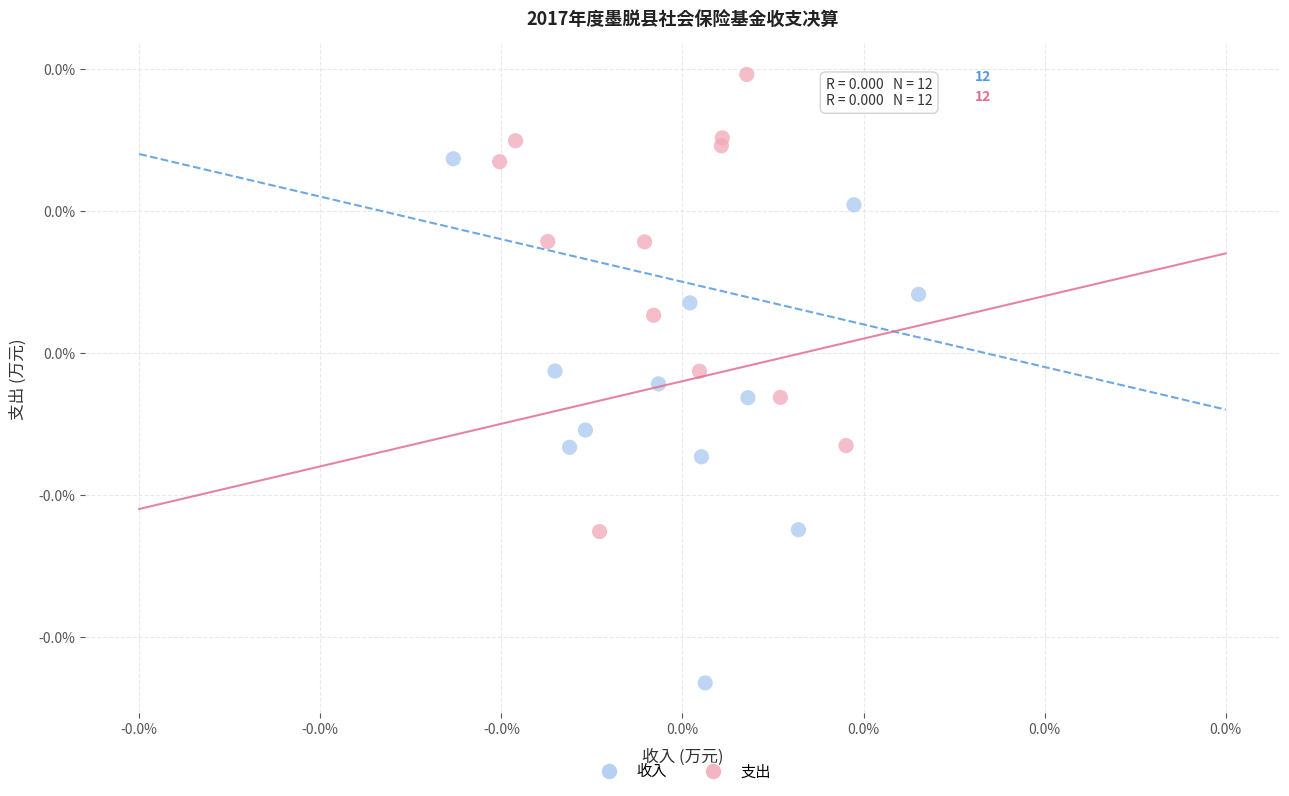

Which series has the widest spread of Y values?

收入